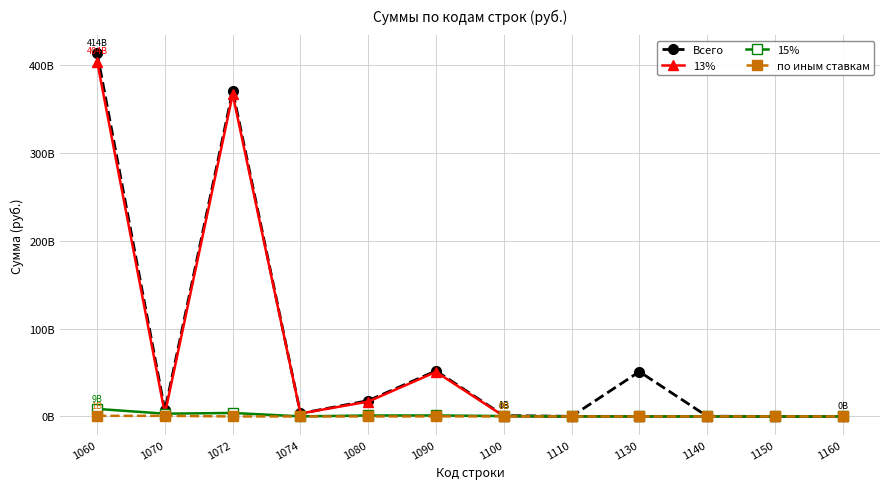

What is the difference between the highest and lowest values at 1110?

150354804